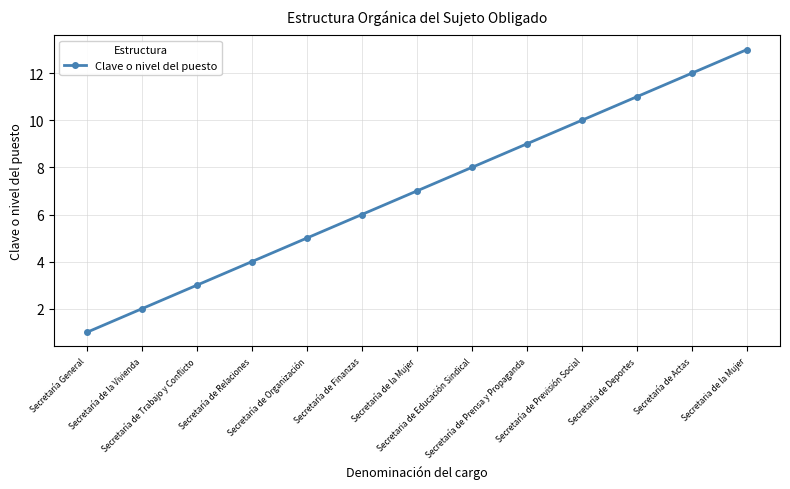

Rank the categories by value from lowest to highest.

Secretaría General, Secretaría de la Vivienda, Secretaría de Trabajo y Conflicto, Secretaría de Relaciones, Secretaría de Organización, Secretaría de Finanzas, Secretaría de la Mujer, Secretaria de Educación Sindical, Secretaría de Prensa y Propaganda, Secretaría de Previsión Social, Secretaría de Deportes, Secretaría de Actas, Secretaria de la Mujer